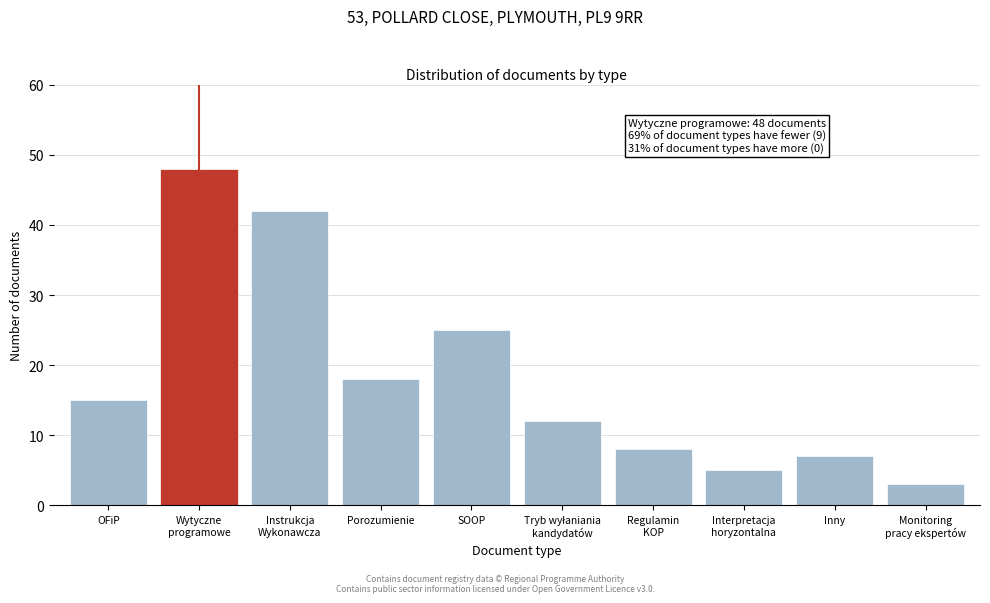

Reading right to left, list all the values displayed in this chart.

3	7	5	8	12	25	18	42	48	15